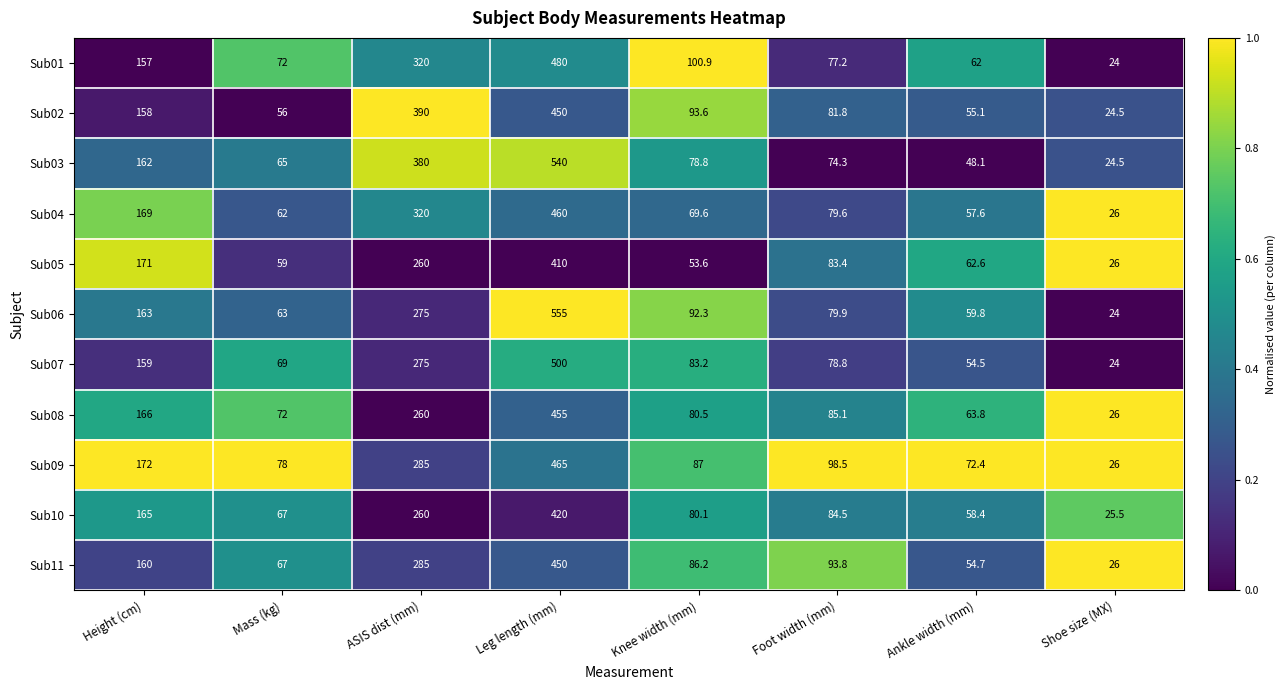

Where does the Sub05 series first go above 83?

Height (cm)